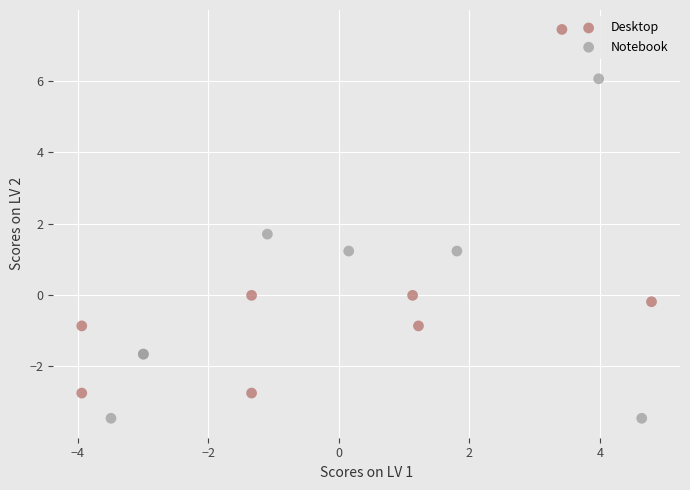

Which series has the widest spread of Y values?

Desktop